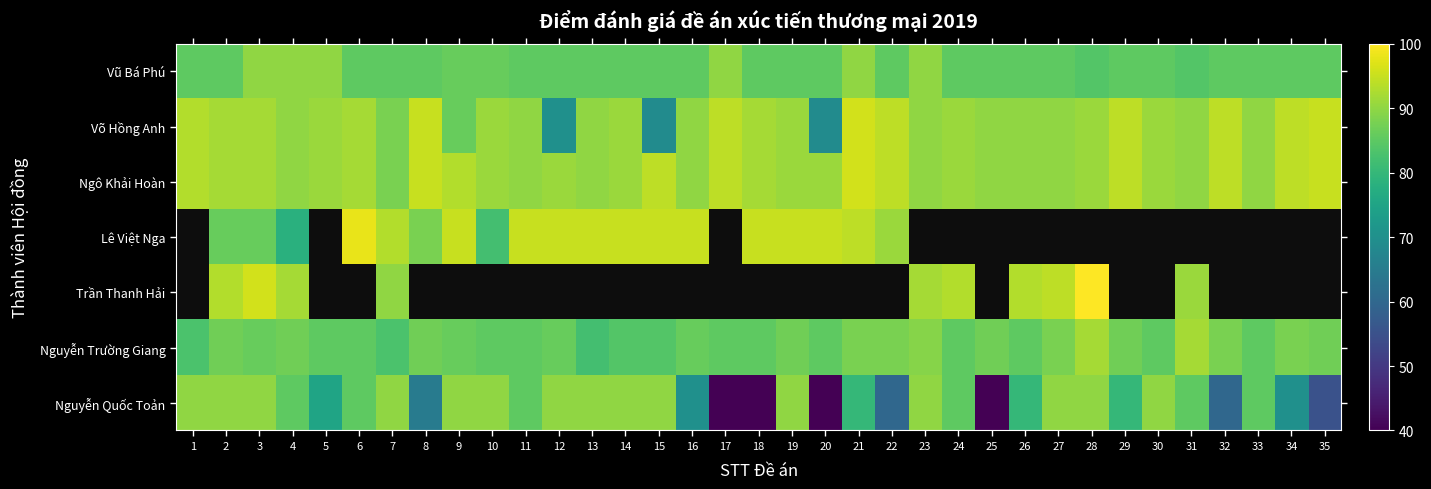

At which category does the chart reach its minimum across all series?

17